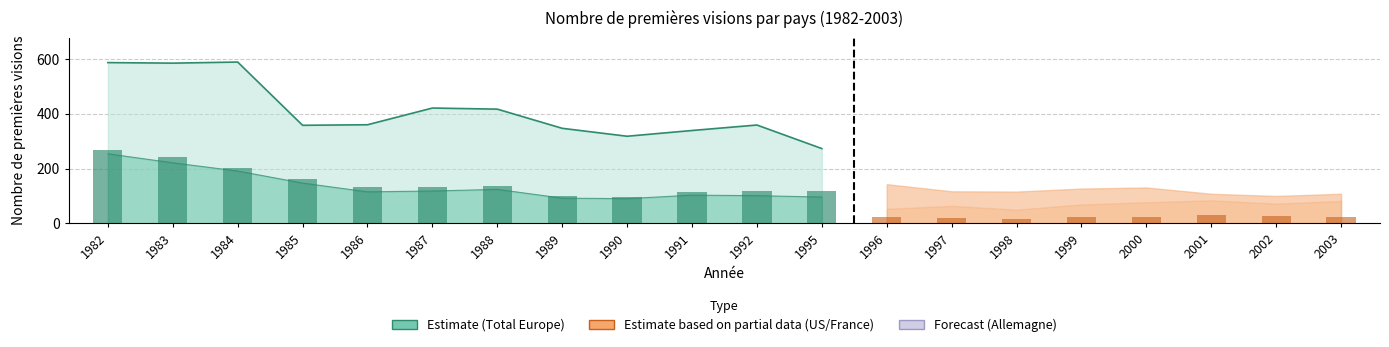

Where does the Total series first go above 347?

1982